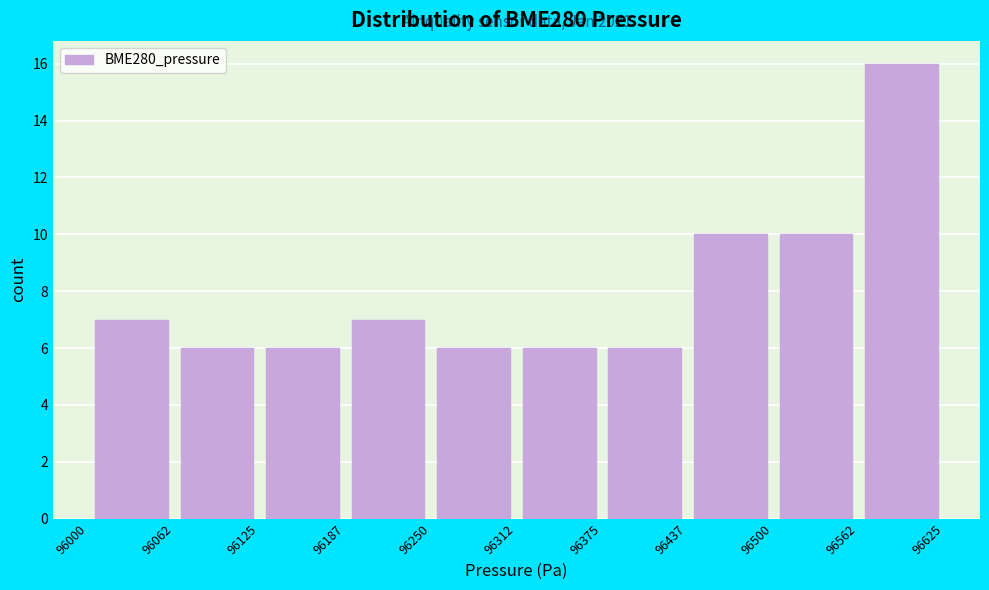

Which range on the x-axis has the tallest bar?

96562 to 96625